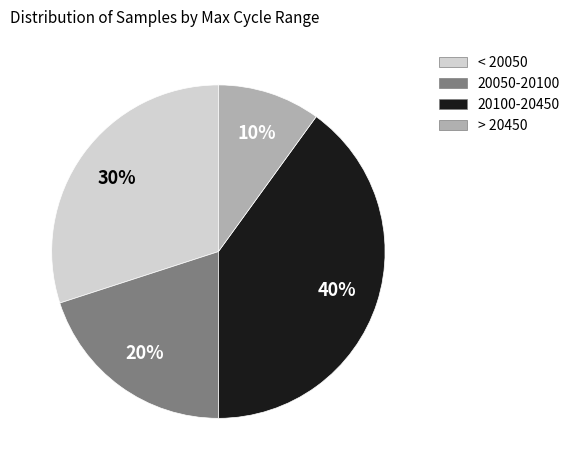

Does any single category account for the majority?

No